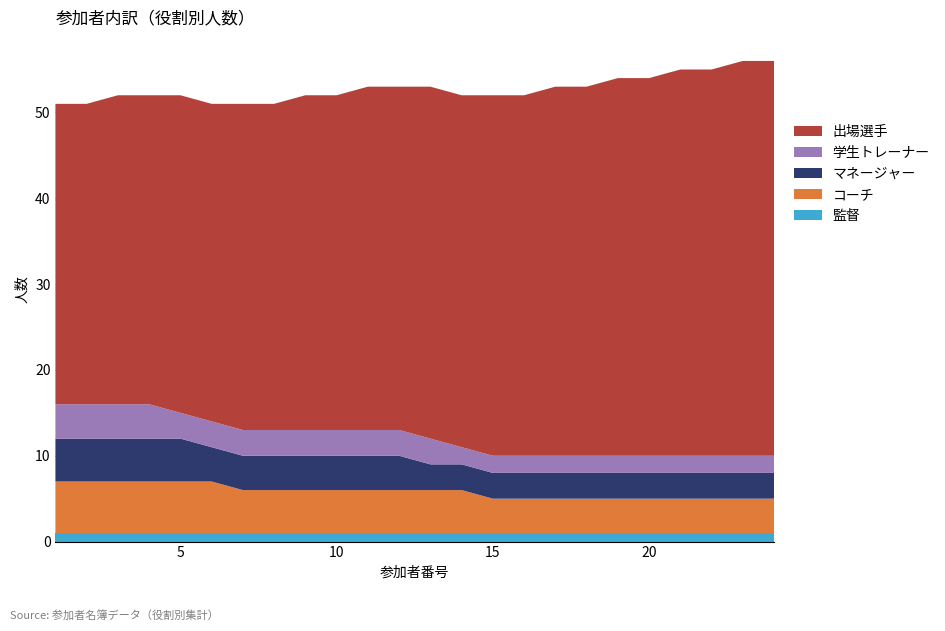

Reading left to right, transcribe all the data shown in this chart.

監督: 1	1	1	1	1	1	1	1	1	1	1	1	1	1	1	1	1	1	1	1	1	1	1	1
コーチ: 6	6	6	6	6	6	5	5	5	5	5	5	5	5	4	4	4	4	4	4	4	4	4	4
マネージャー: 5	5	5	5	5	4	4	4	4	4	4	4	3	3	3	3	3	3	3	3	3	3	3	3
学生トレーナー: 4	4	4	4	3	3	3	3	3	3	3	3	3	2	2	2	2	2	2	2	2	2	2	2
出場選手: 35	35	36	36	37	37	38	38	39	39	40	40	41	41	42	42	43	43	44	44	45	45	46	46